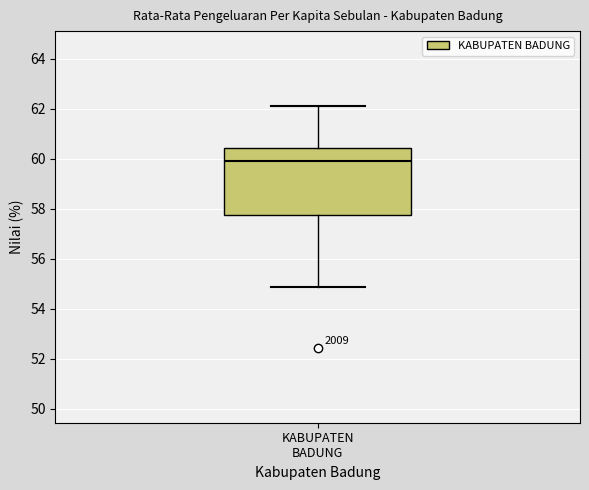

Read this box plot against the y-axis: the position of the median line, the range covered by the box, and the ends of both whiskers. The values are not printed on the chart, so give them approximately, as read against the axis.

median 60.0, box 57.8 to 60.4, whiskers 54.8 to 62.2